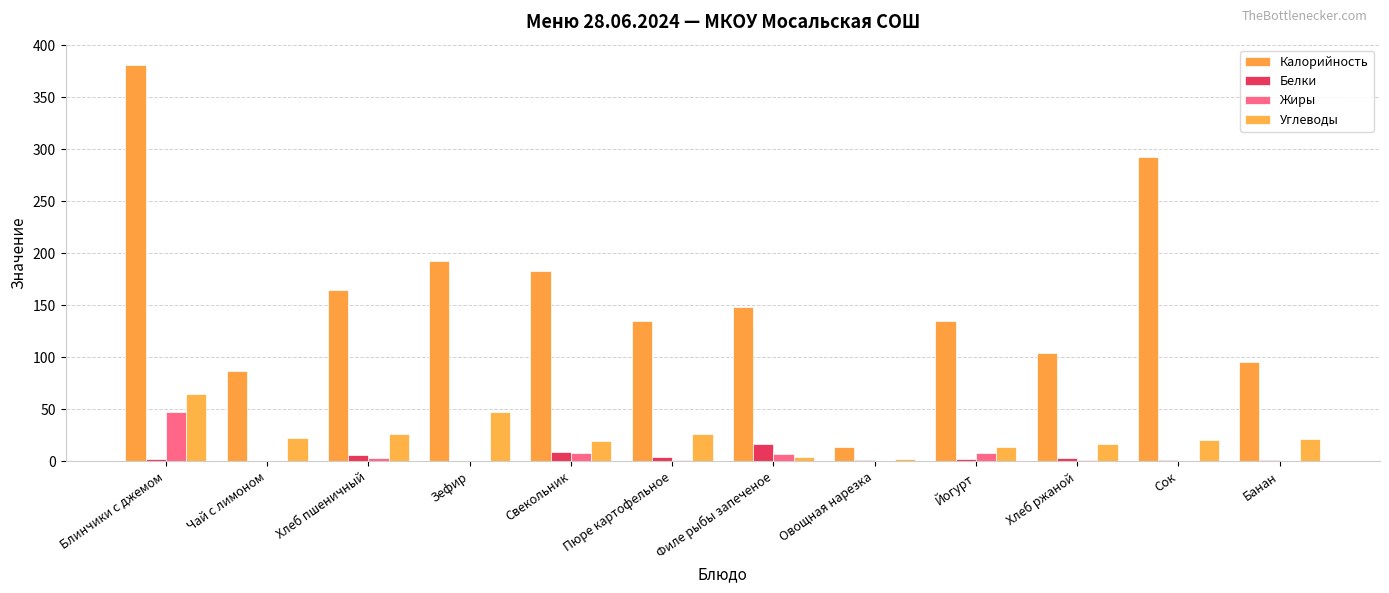

How many categories are shown in the chart?

12